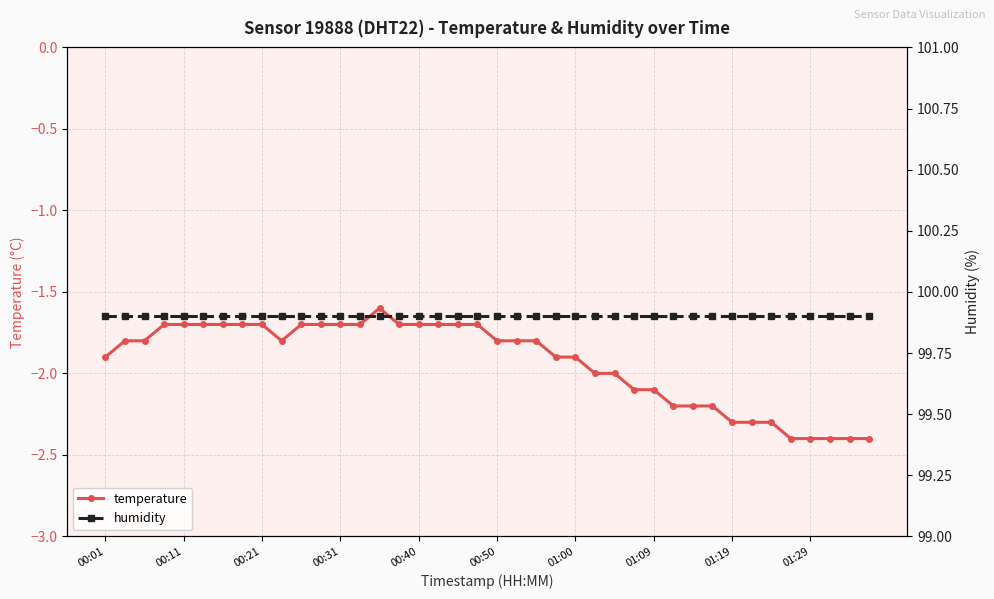

What is the spread (max minus min) of values at 33?

102.2